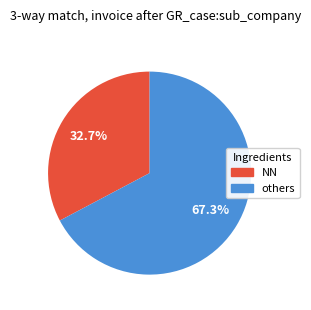

Is there any slice that represents more than half of the pie?

Yes